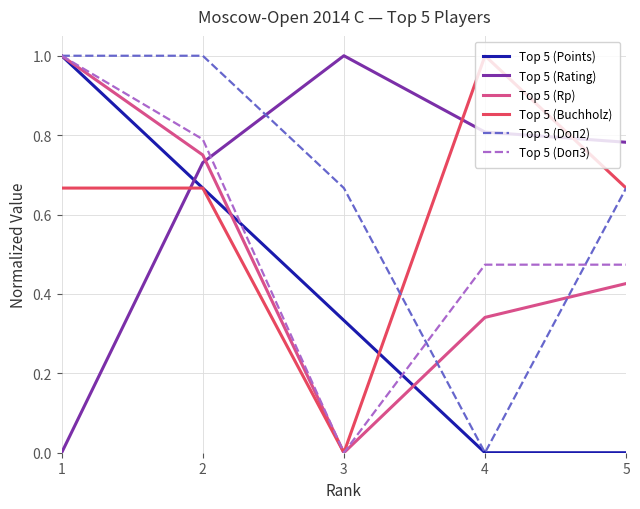

Rank the categories by Top 5 (Rating) value from highest to lowest.

3, 4, 5, 2, 1